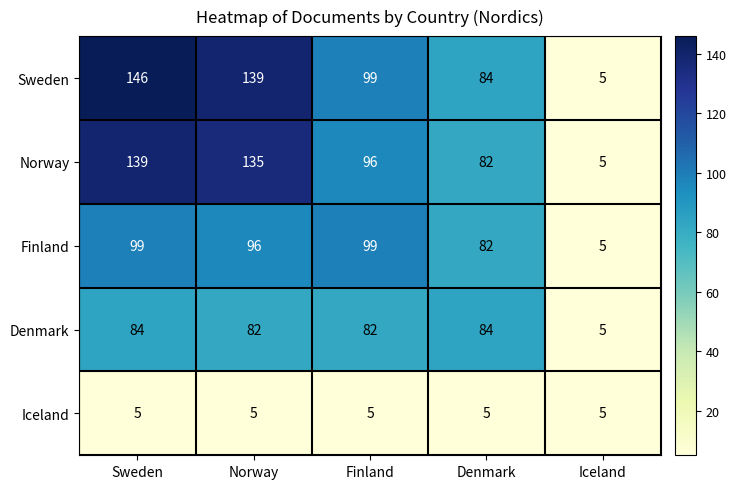

What is the average value of the Norway series?

91